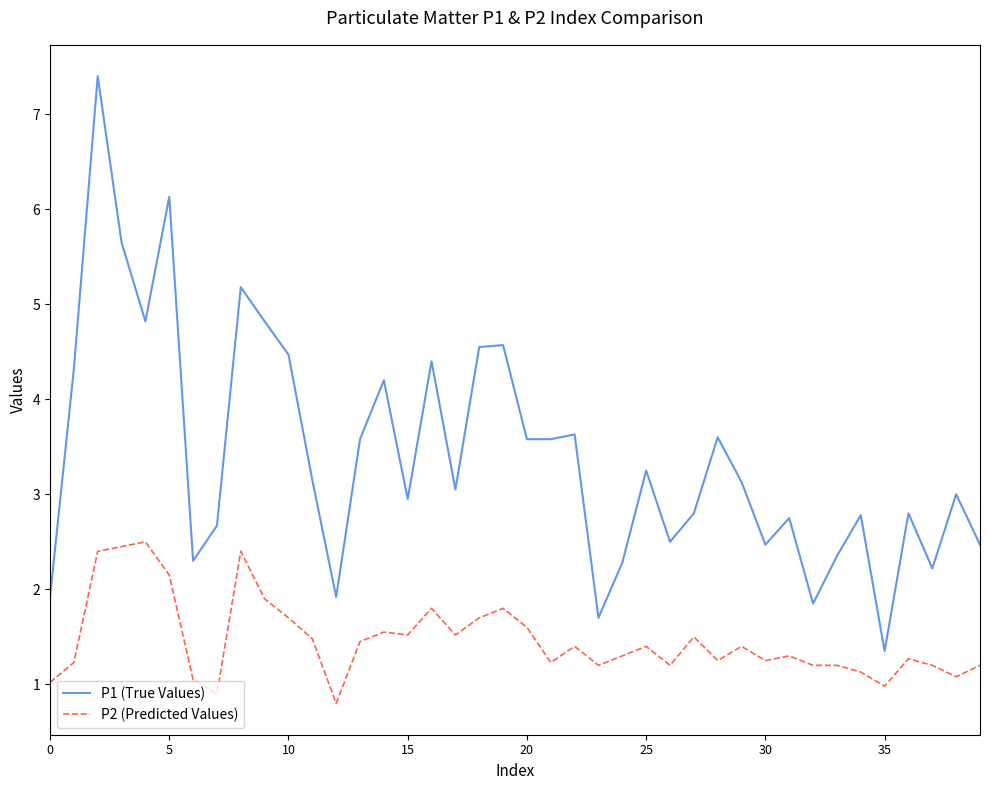

Which series has the widest spread of values?

P1 (True Values)